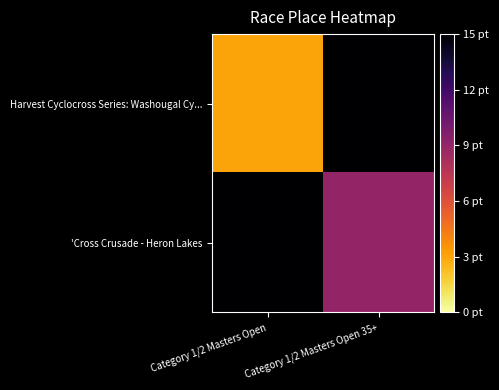

Which series has the largest total across all categories?

'Cross Crusade - Heron Lakes